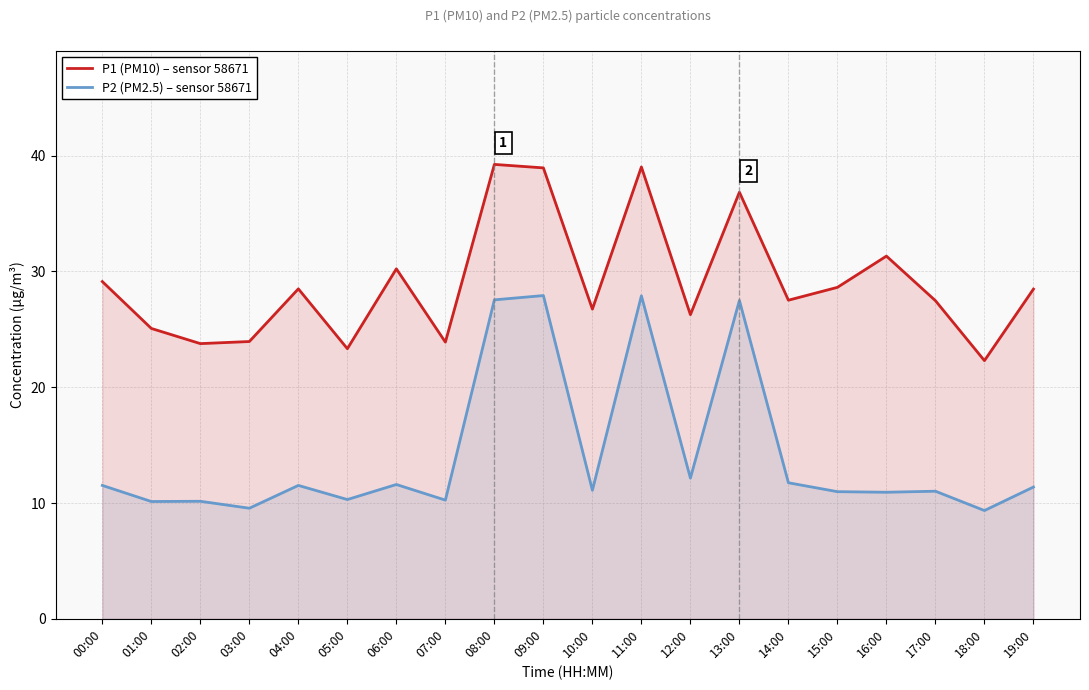

What is the difference between the maximum and minimum values in the P2 (PM2.5) – sensor 58671 series?

18.6